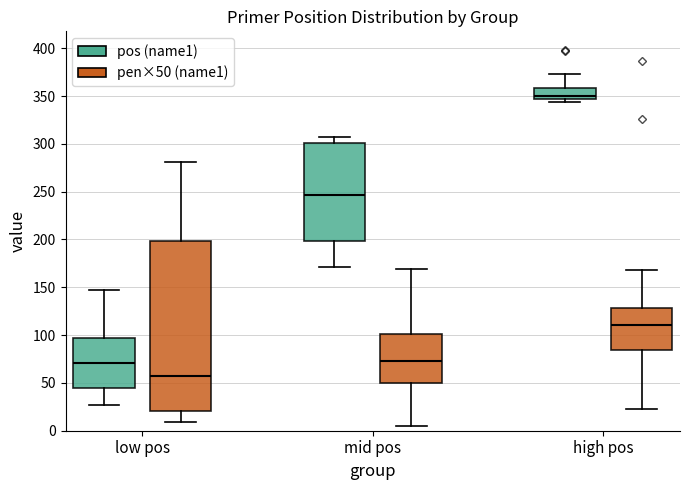

Where does the median line of the box for high pos (pos (name1)) sit on the y-axis? The values are not printed on the chart, so give them approximately, as read against the axis.

350